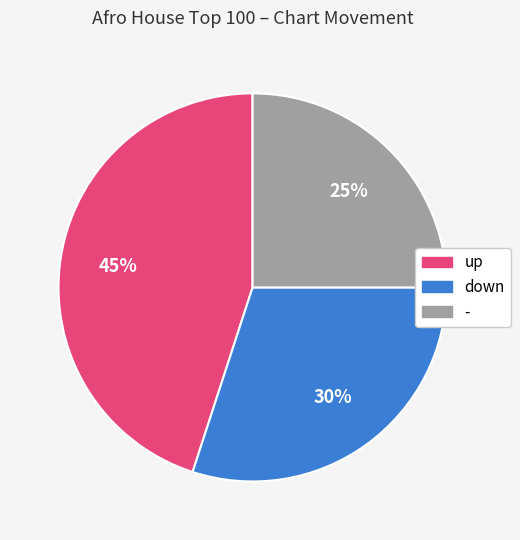

Do up and - together represent more than half of the pie?

Yes